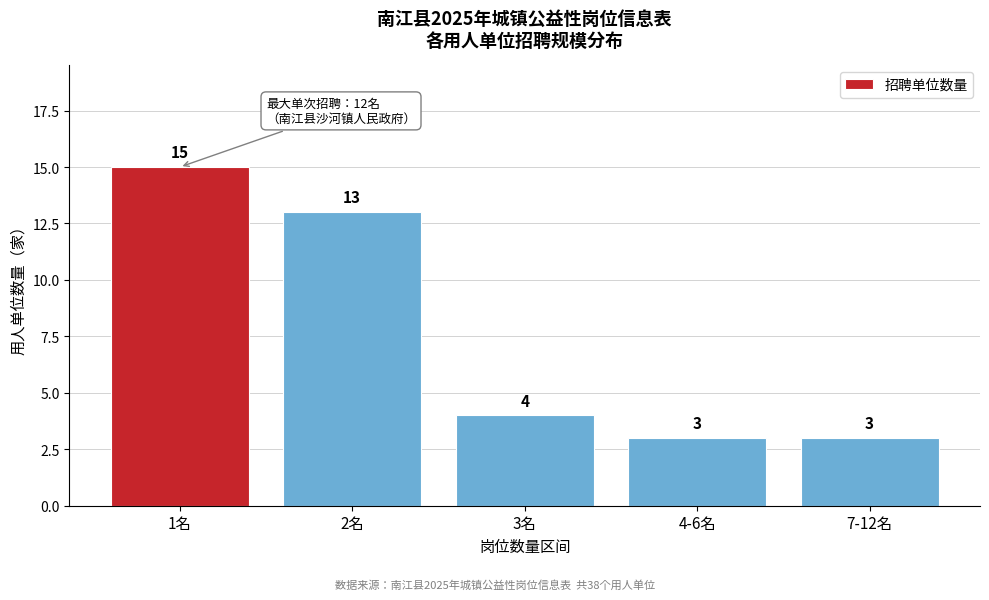

Reading left to right, transcribe all the data shown in this chart.

15	13	4	3	3